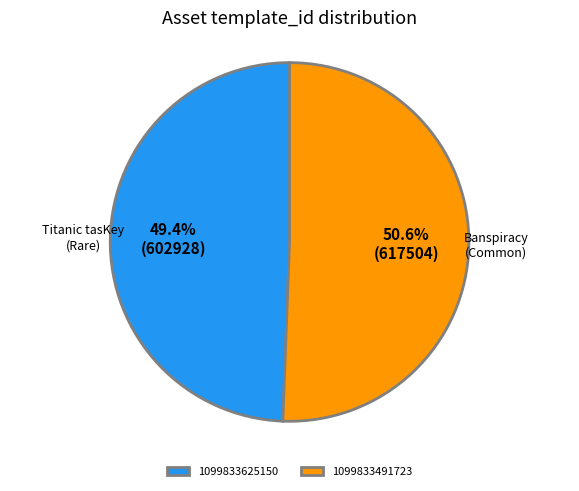

To the nearest percent, what is the average slice percentage?

50%